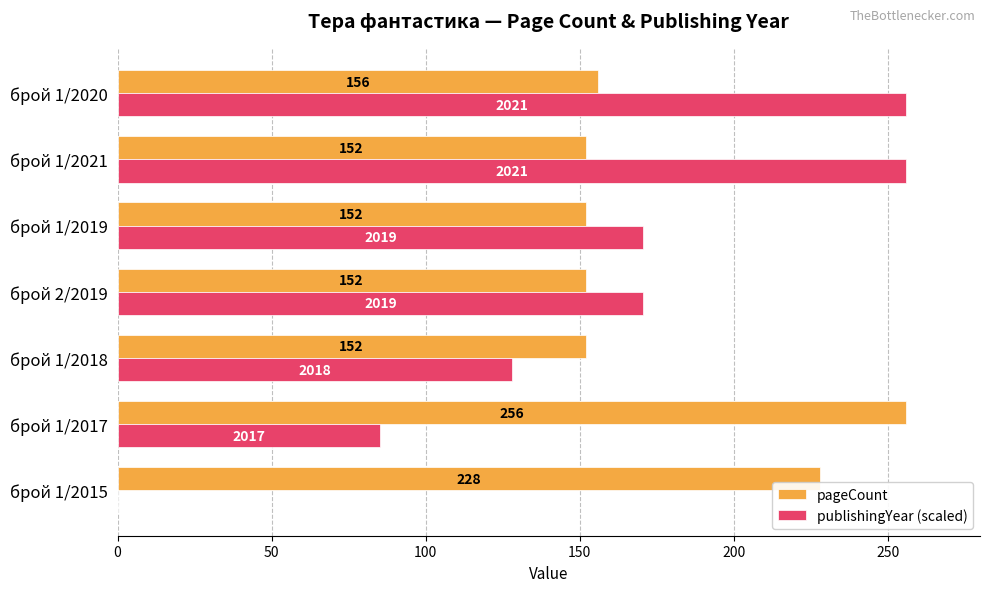

The value of publishingYear (scaled) at брой 1/2021 is 431.5. True or false?

False